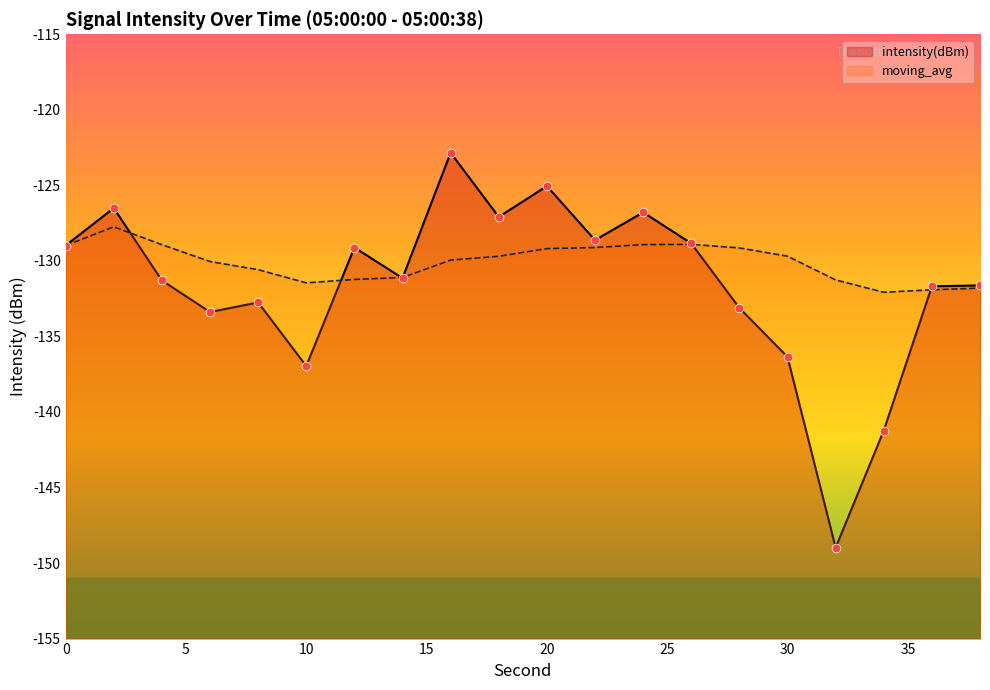

Which series has the widest spread of Y values?

intensity(dBm)